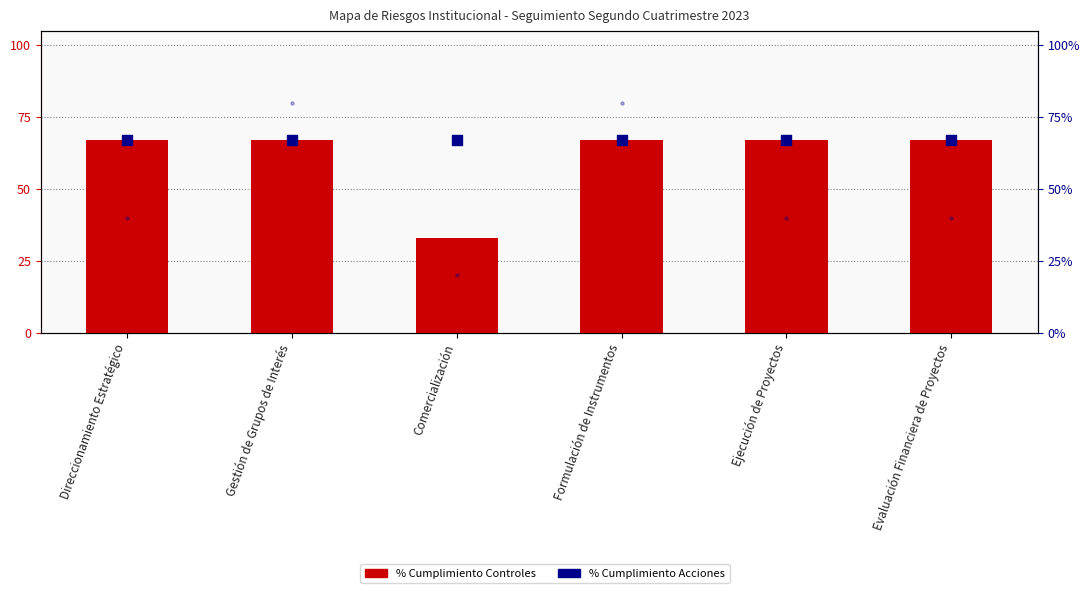

Is the value of % Cumplimiento Controles at Evaluación Financiera de Proyectos greater than the value of % Cumplimiento Acciones at Gestión de Grupos de Interés?

No